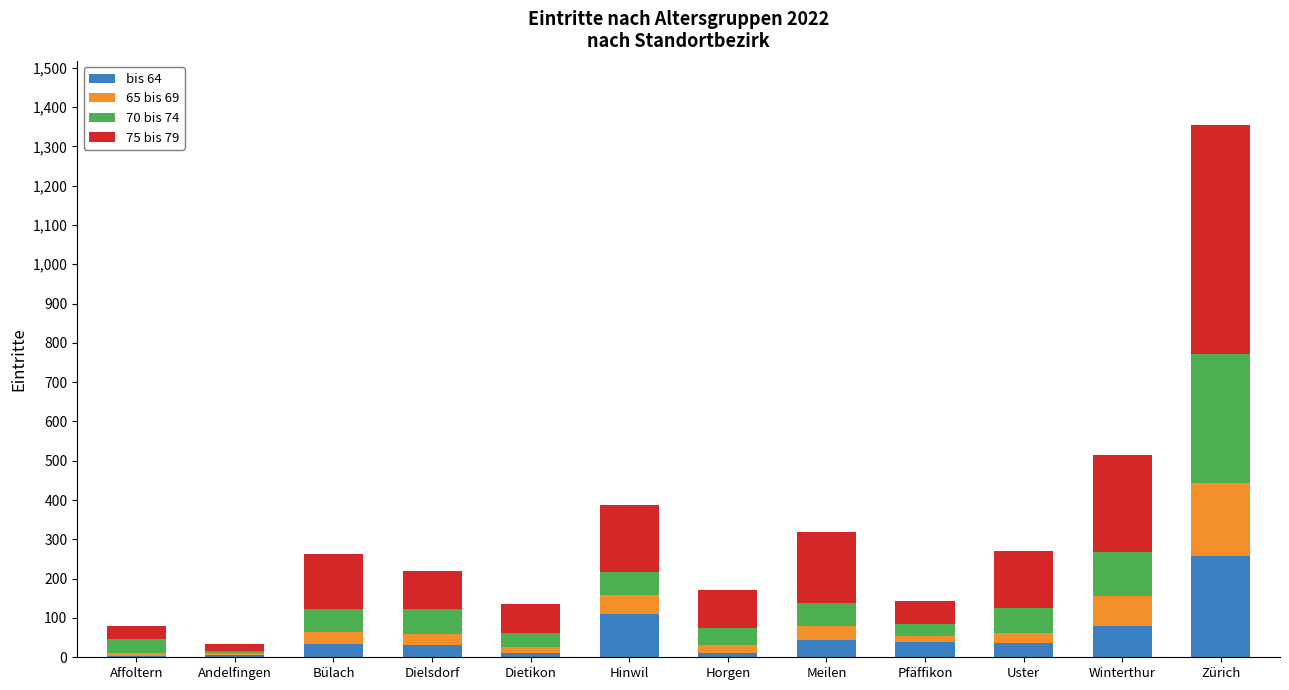

At which label does bis 64 reach its peak?

Zürich